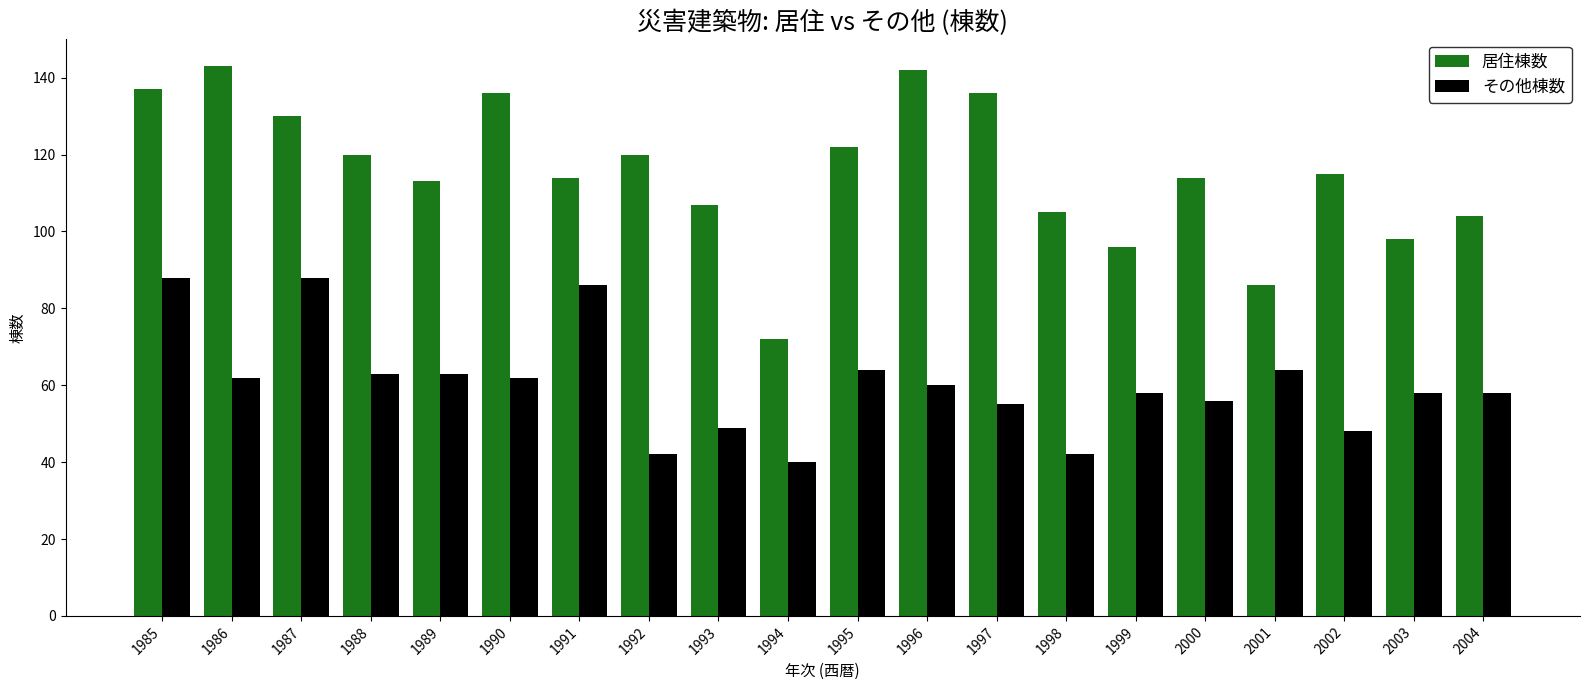

What is the sum of the その他棟数 values at 1991 and 2003?

144